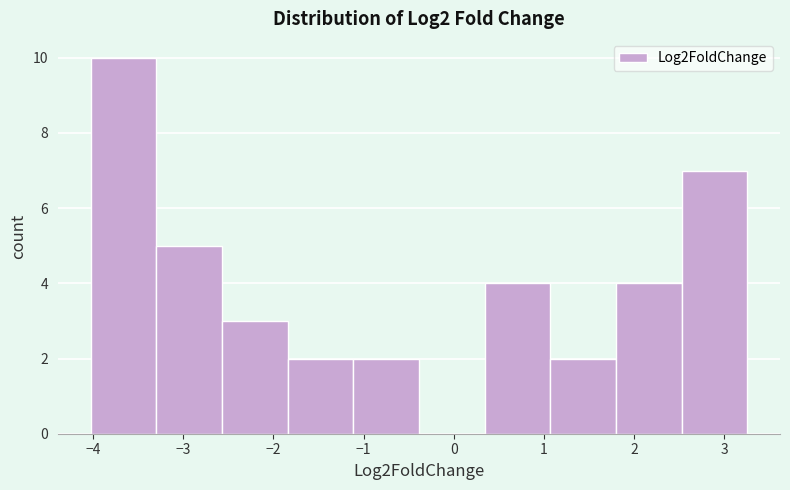

Reading left to right, transcribe this chart: for each bar, give the range it covers on the x-axis and its height. Neither the bar edges nor the heights are printed on the chart, so give them approximately, as read against the axes.

-4.0 to -3.3: 10
-3.3 to -2.6: 5
-2.6 to -1.8: 3
-1.8 to -1.1: 2
-1.1 to -0.4: 2
-0.4 to 0.3: 0
0.3 to 1.1: 4
1.1 to 1.8: 2
1.8 to 2.5: 4
2.5 to 3.3: 7